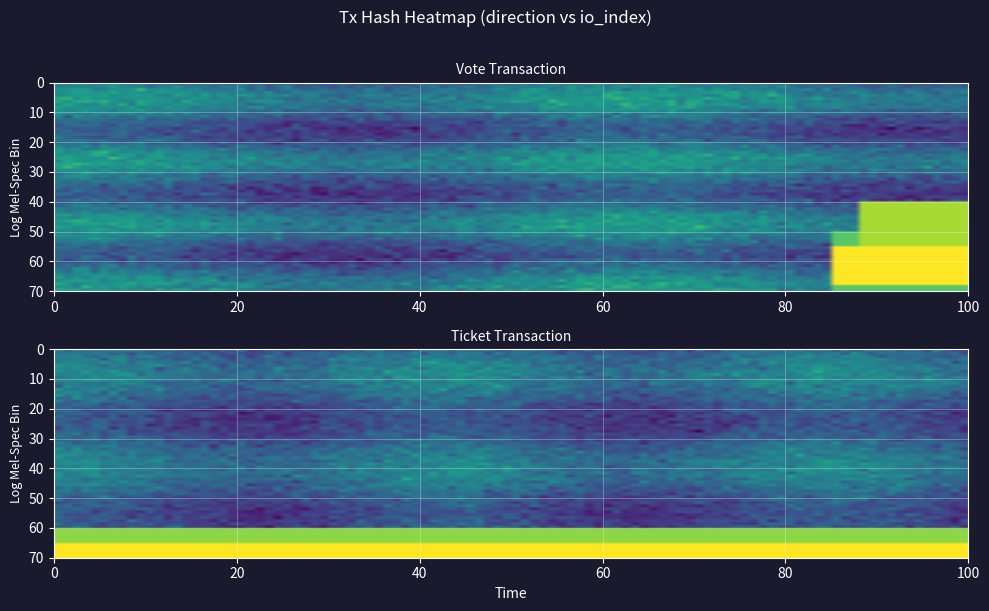

What is the minimum value shown in the chart?

-1